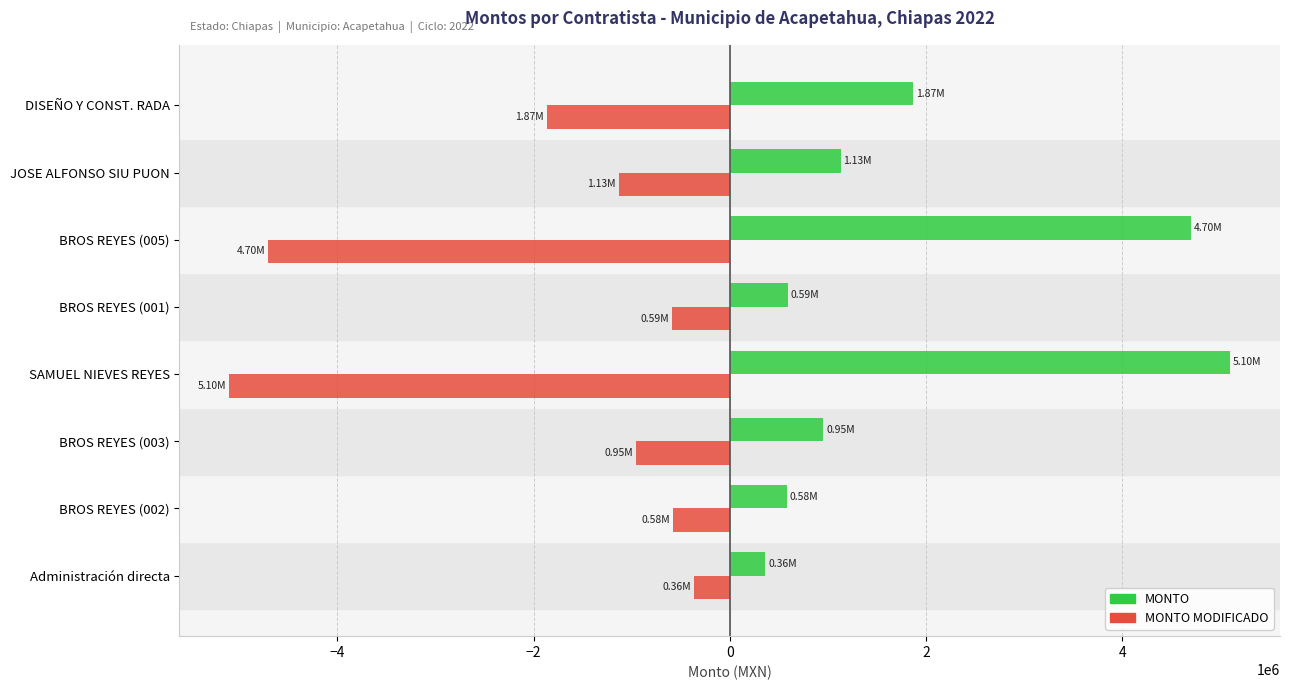

At which label is MONTO MODIFICADO closest to -2730953?

DISEÑO Y CONST. RADA